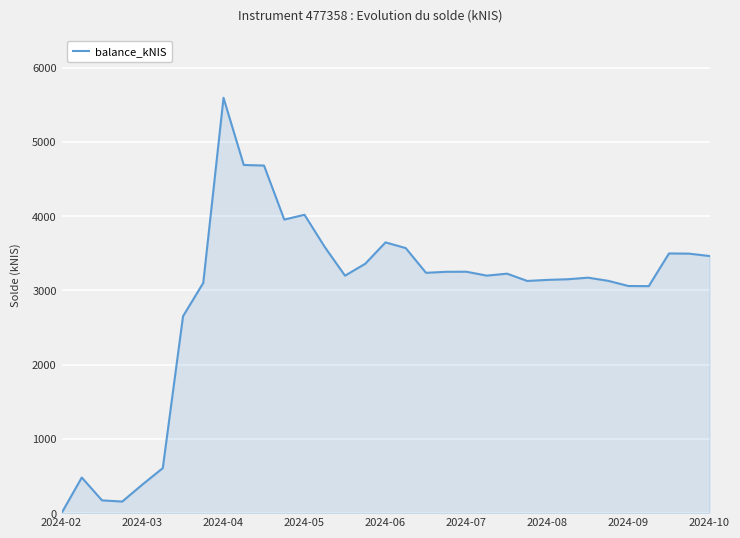

What is the greatest value displayed?

5594.3